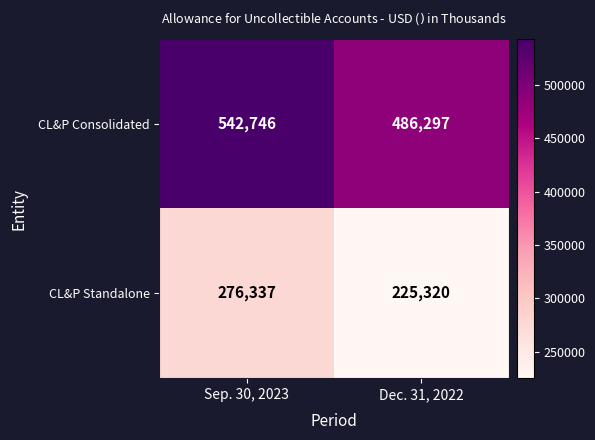

List the labels in order of CL&P Consolidated value, smallest first.

Dec. 31, 2022, Sep. 30, 2023